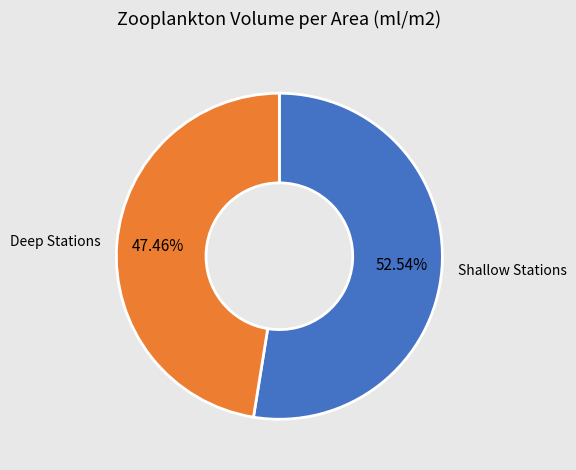

Is there a majority slice in this chart?

Yes